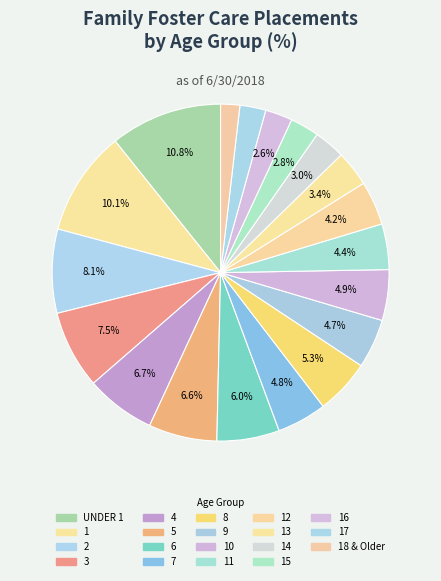

Count the number of slices in the pie.

19